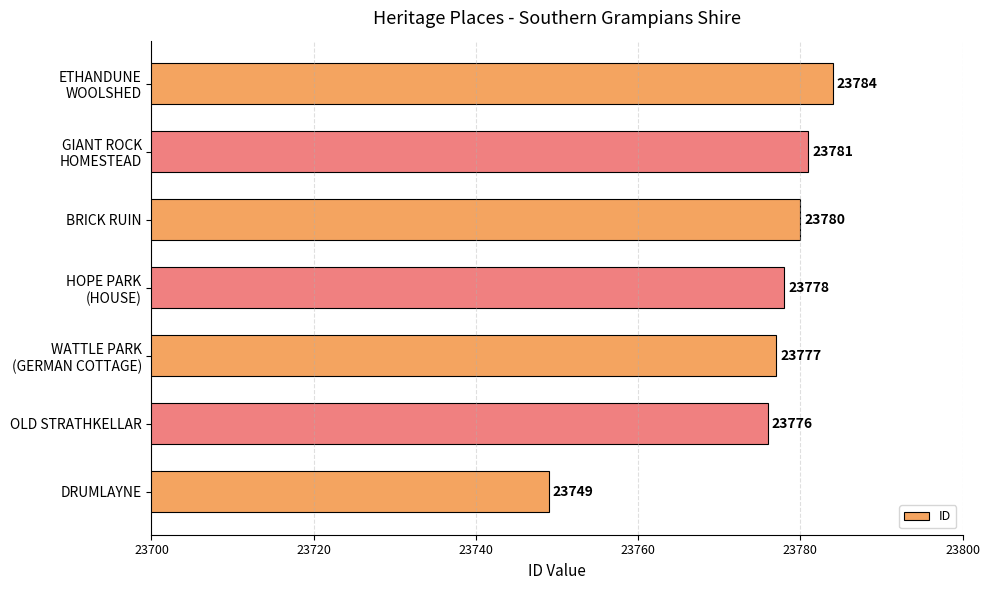

Rank the categories by value from highest to lowest.

ETHANDUNE
WOOLSHED, GIANT ROCK
HOMESTEAD, BRICK RUIN, HOPE PARK
(HOUSE), WATTLE PARK
(GERMAN COTTAGE), OLD STRATHKELLAR, DRUMLAYNE